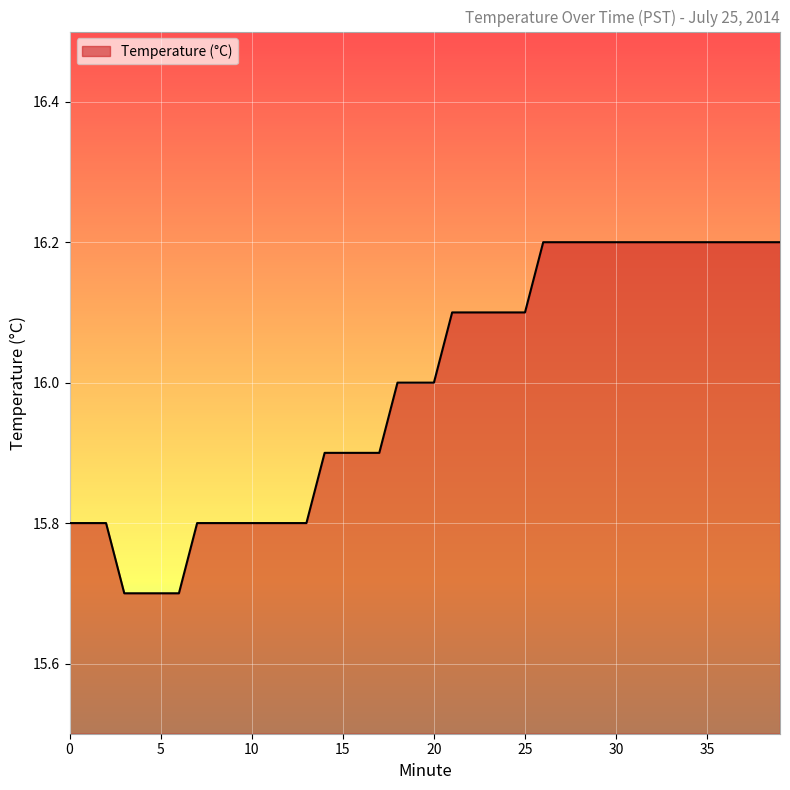

What is the greatest value displayed?

16.2